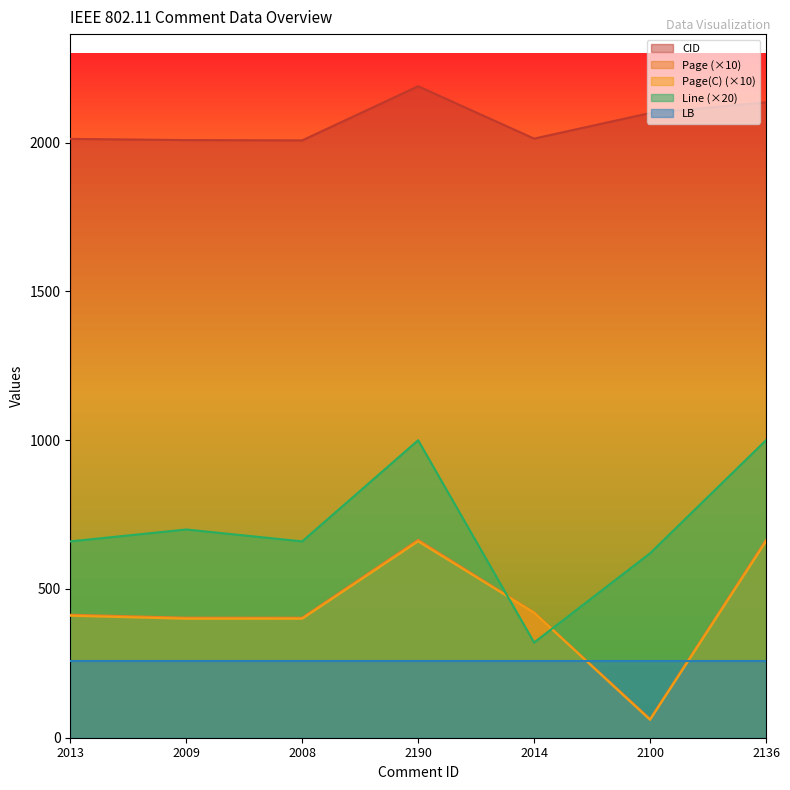

How many lines are shown in the chart?

5